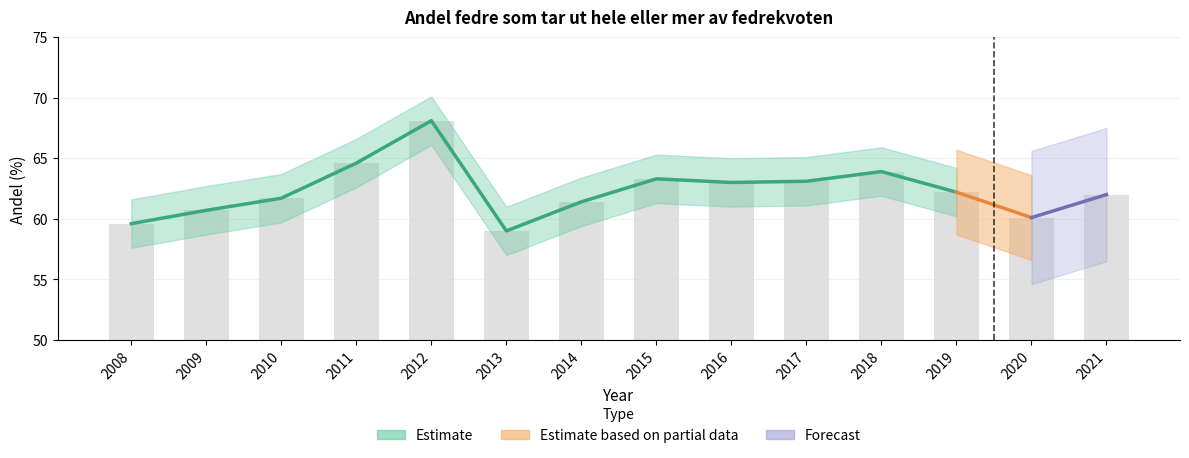

Which category has the lowest value across all series?

2013